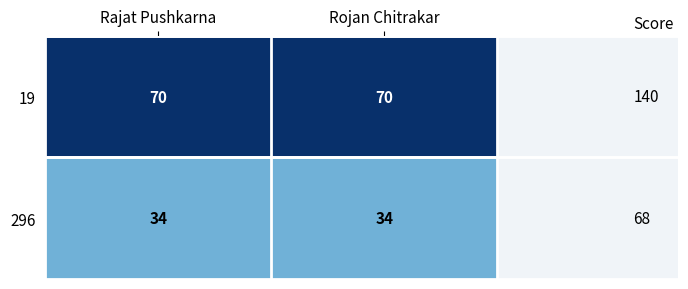

What is the average value of the 296 series?

34